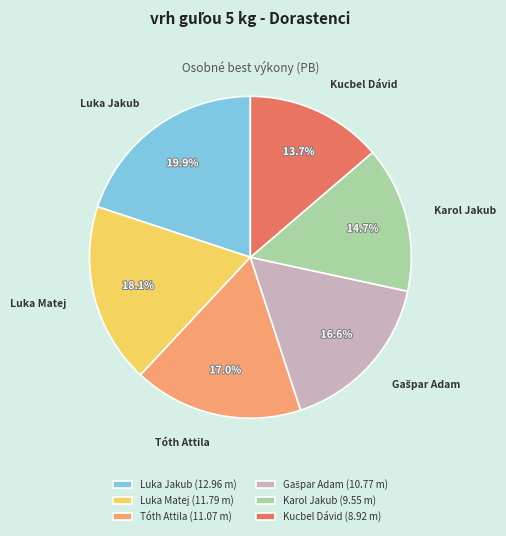

Is Luka Jakub the majority of the pie?

No